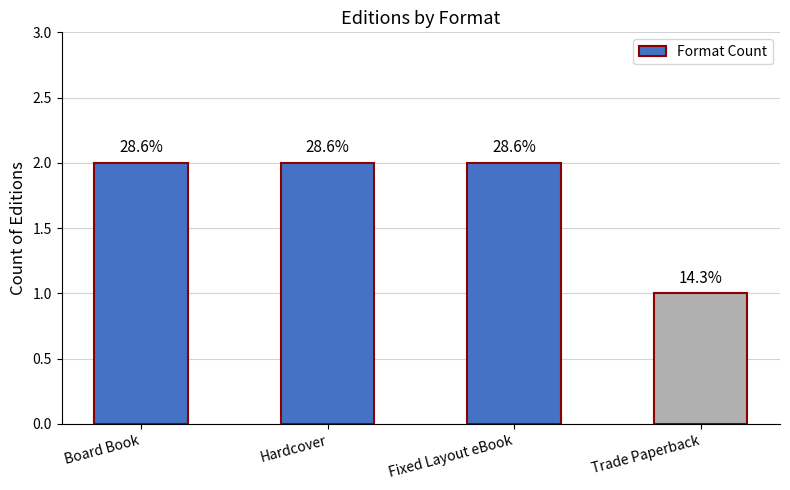

Which label corresponds to the smallest value in the chart?

Trade Paperback